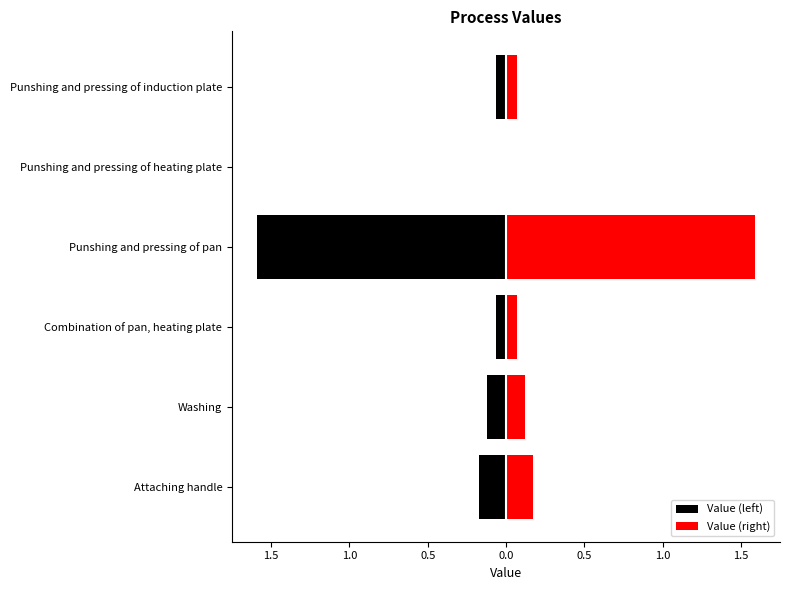

What is the difference between the maximum and minimum values in the Value (right) series?

1.6